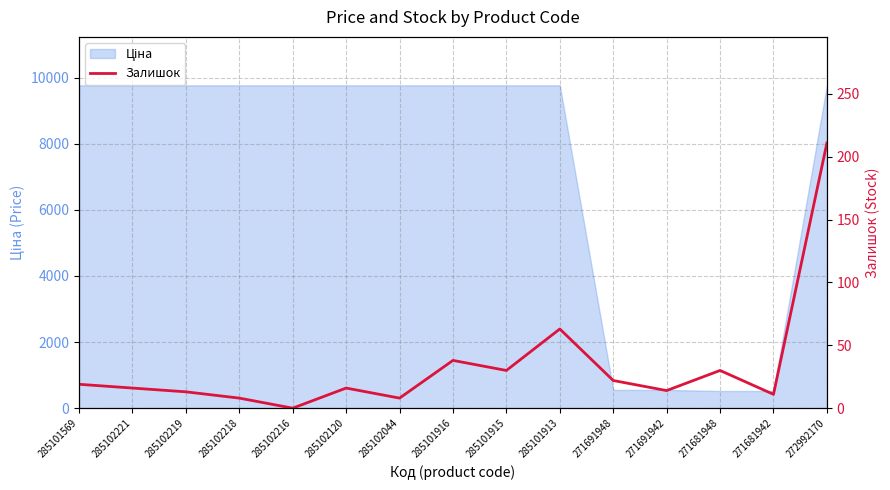

What is the value of the 8th point from the left?

38